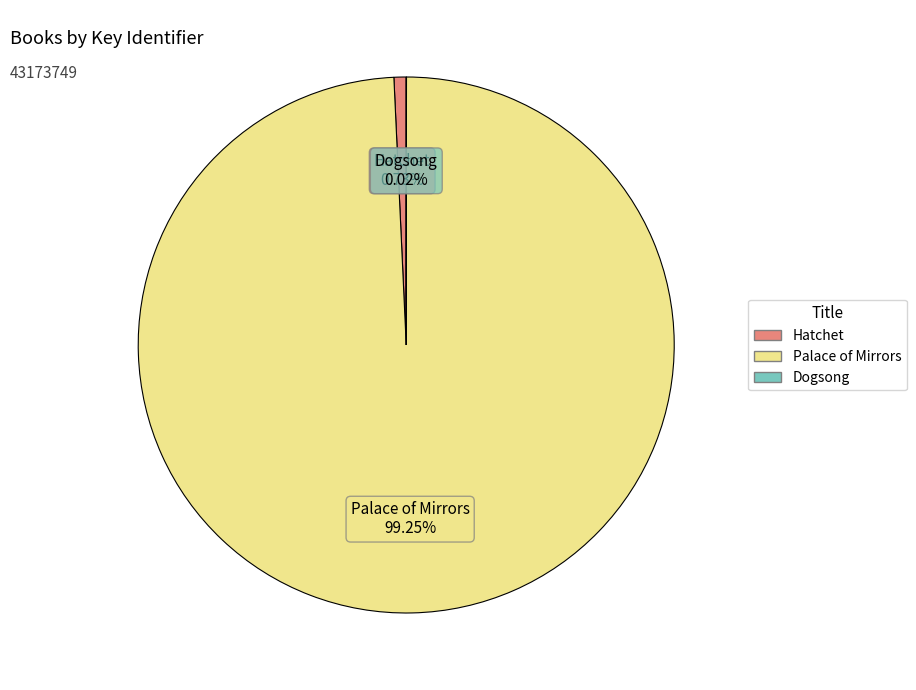

Which has a higher value, Hatchet or Palace of Mirrors?

Palace of Mirrors